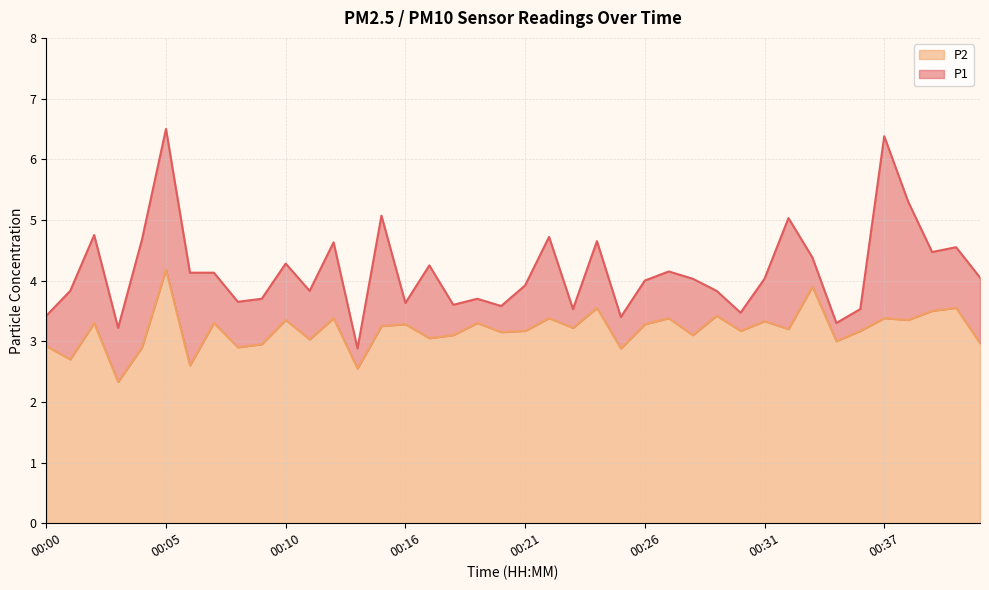

Which series has the largest range (max minus min)?

P1